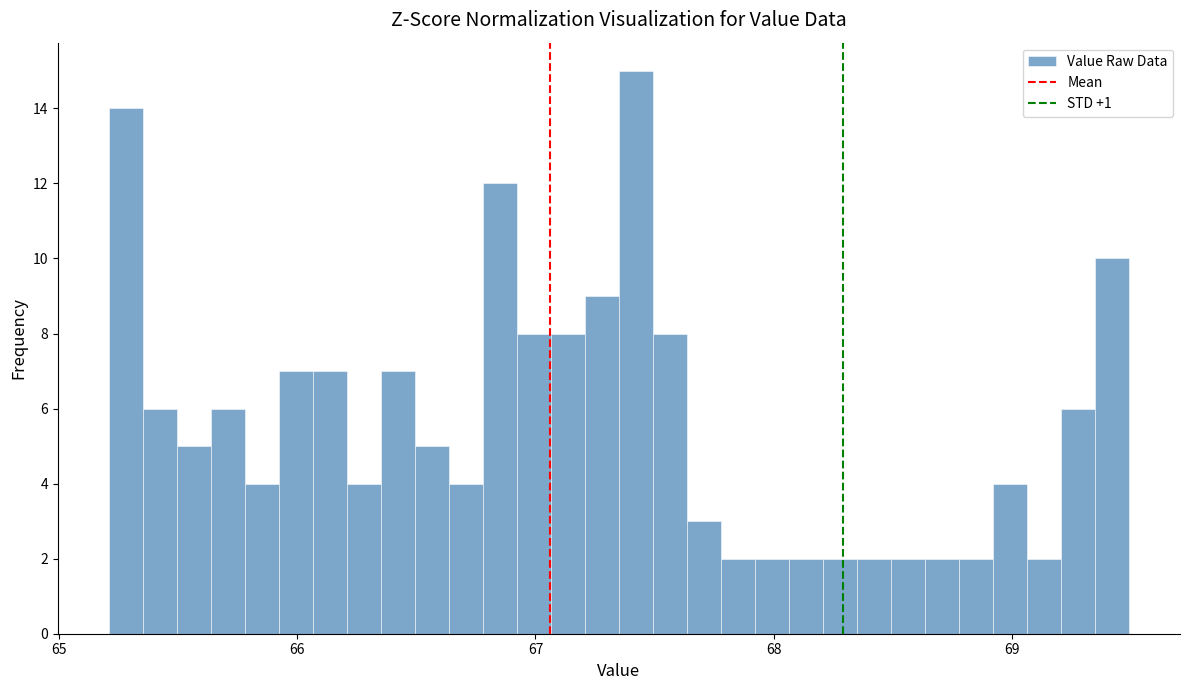

Read against the x-axis, roughly where is the centre of the tallest bar?

67.4